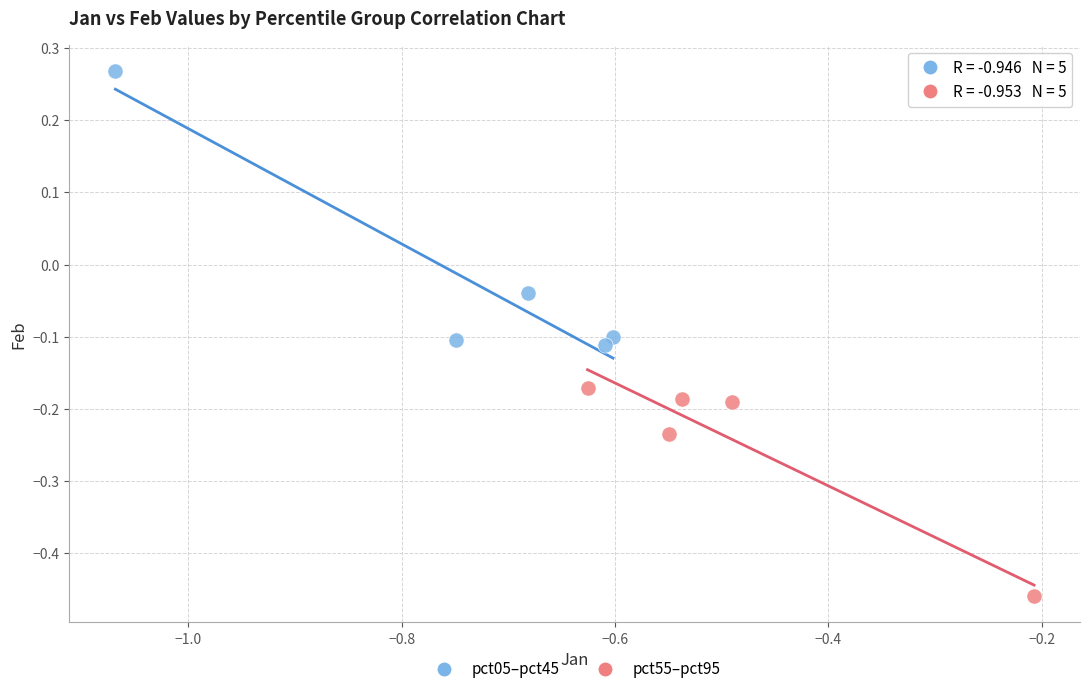

Which series contains the lowest Y value?

pct55–pct95